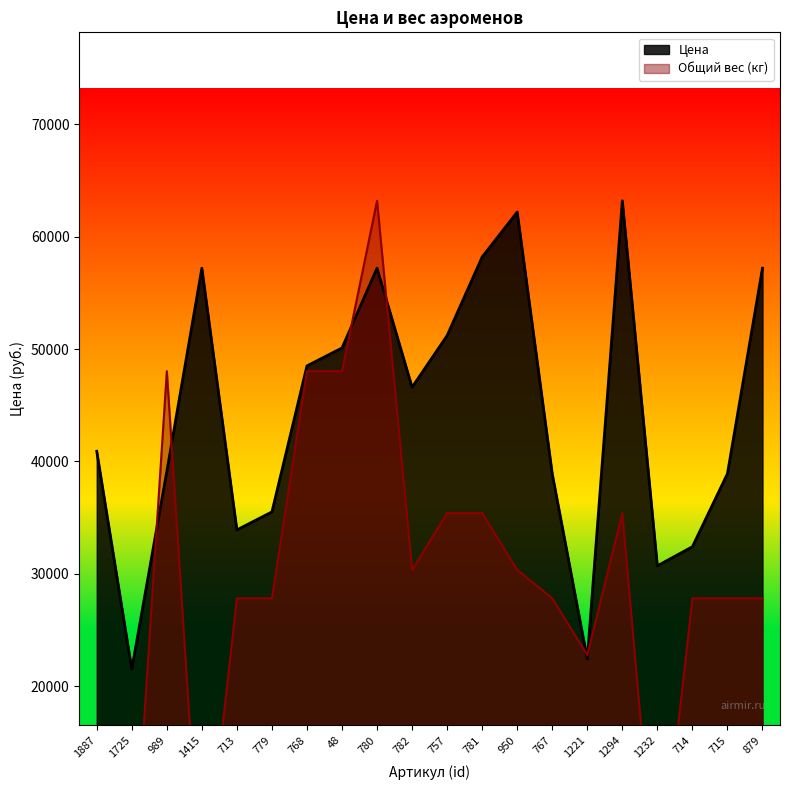

What is the value of the Общий вес (кг) point at the 6th from the left?

27808